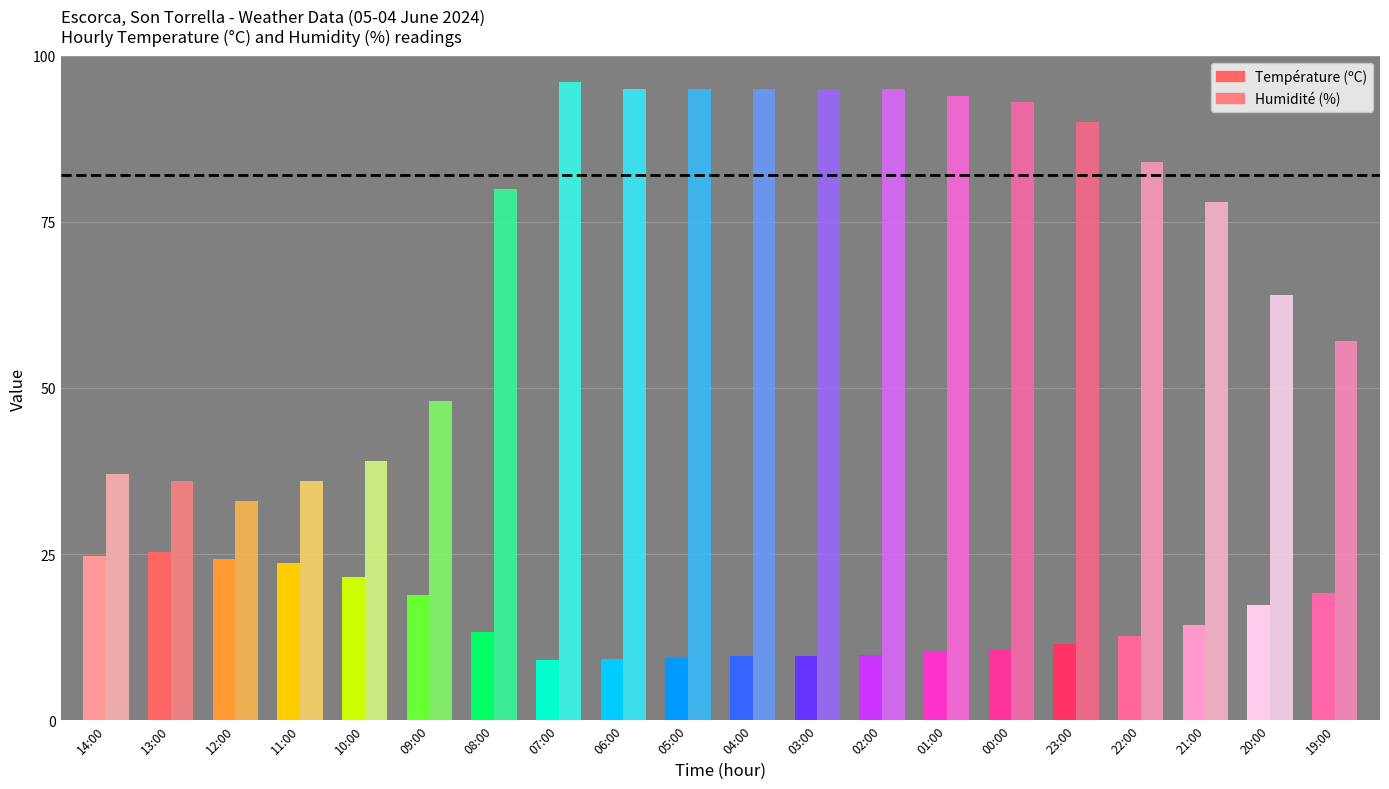

What is the greatest value displayed?

96.0